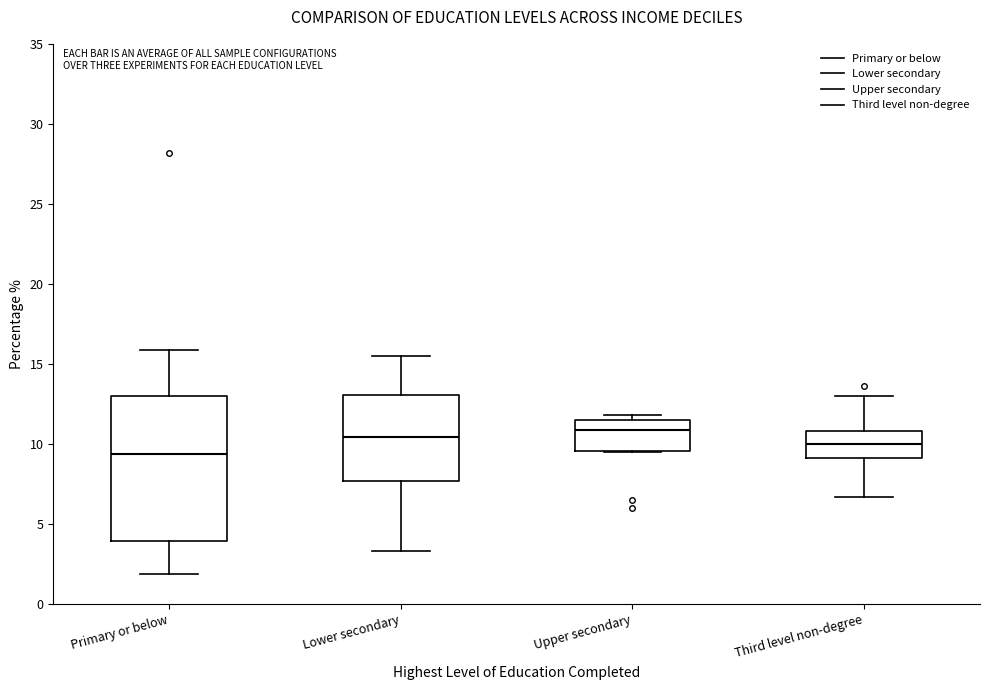

Which box has the lowest median line?

Primary or below